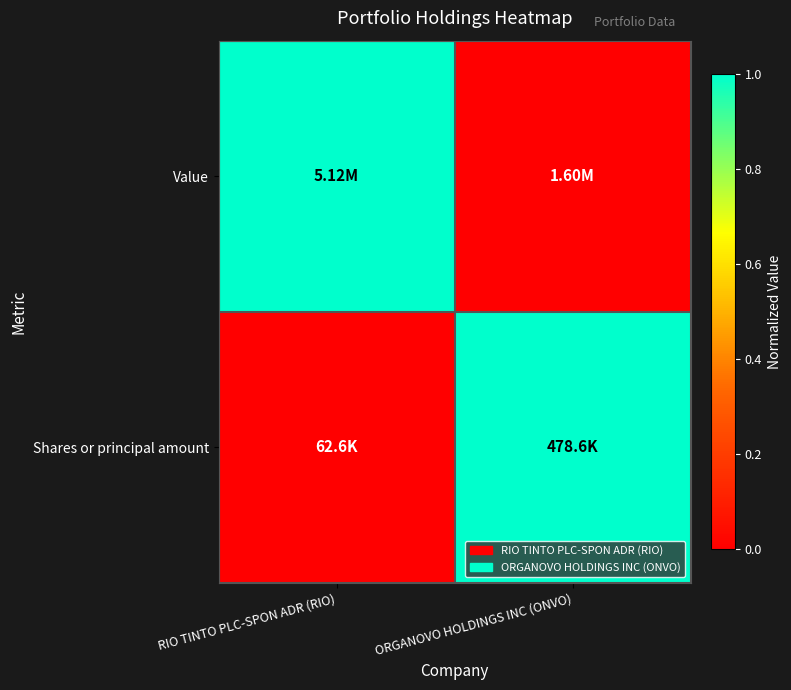

Count the number of data series in this chart.

2